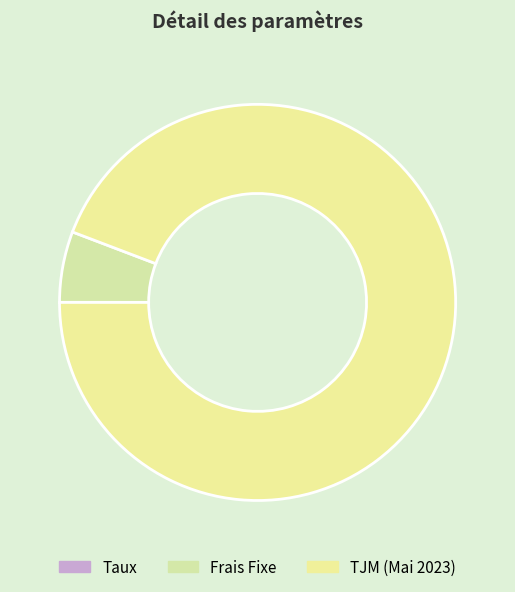

How many slices are in this pie chart?

3